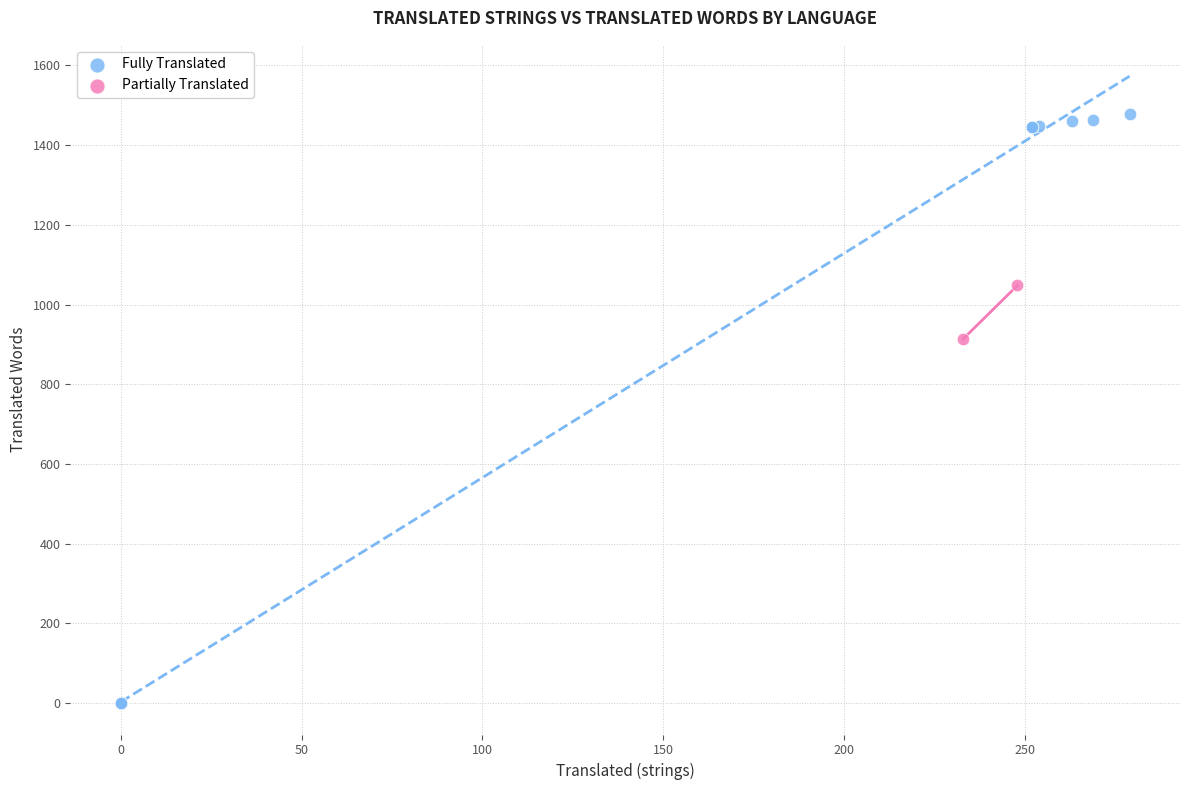

What are all the series names shown in the legend?

Fully Translated, Partially Translated